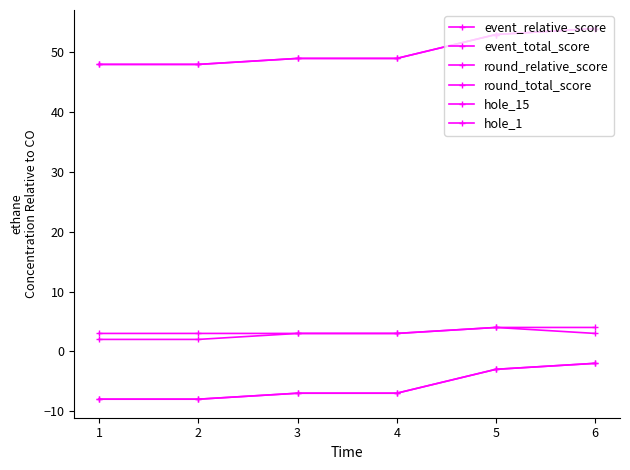

Reading right to left, transcribe all the data shown in this chart.

event_relative_score: -2	-3	-7	-7	-8	-8
event_total_score: 54	53	49	49	48	48
round_relative_score: -2	-3	-7	-7	-8	-8
round_total_score: 54	53	49	49	48	48
hole_15: 3	4	3	3	2	2
hole_1: 4	4	3	3	3	3